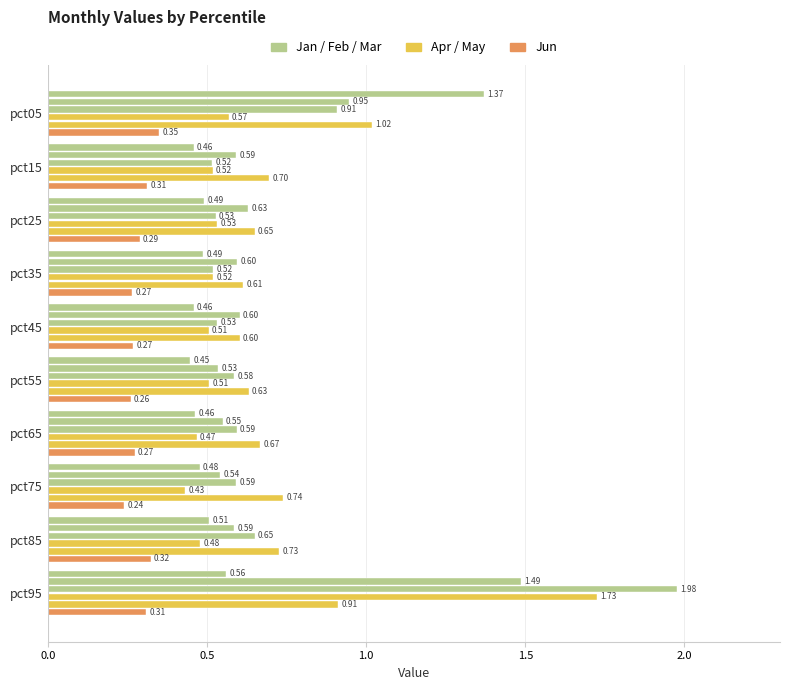

Count the number of data series in this chart.

6